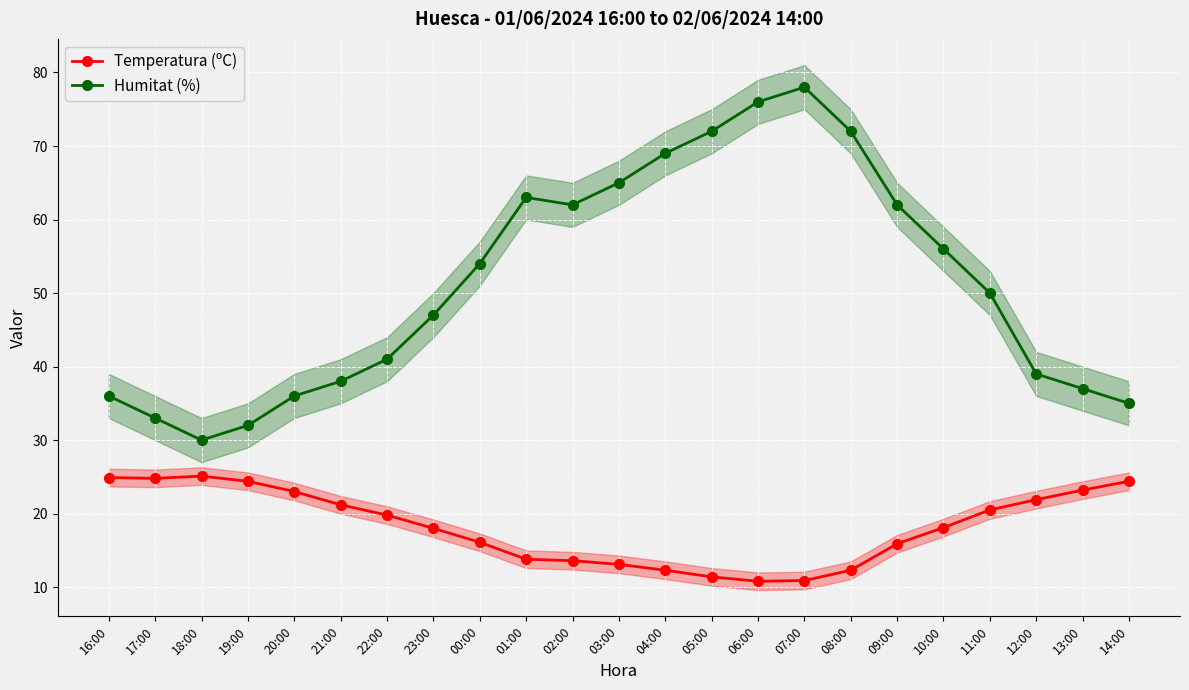

True or false: Temperatura (ºC) and Humitat (%) intersect in this chart.

False